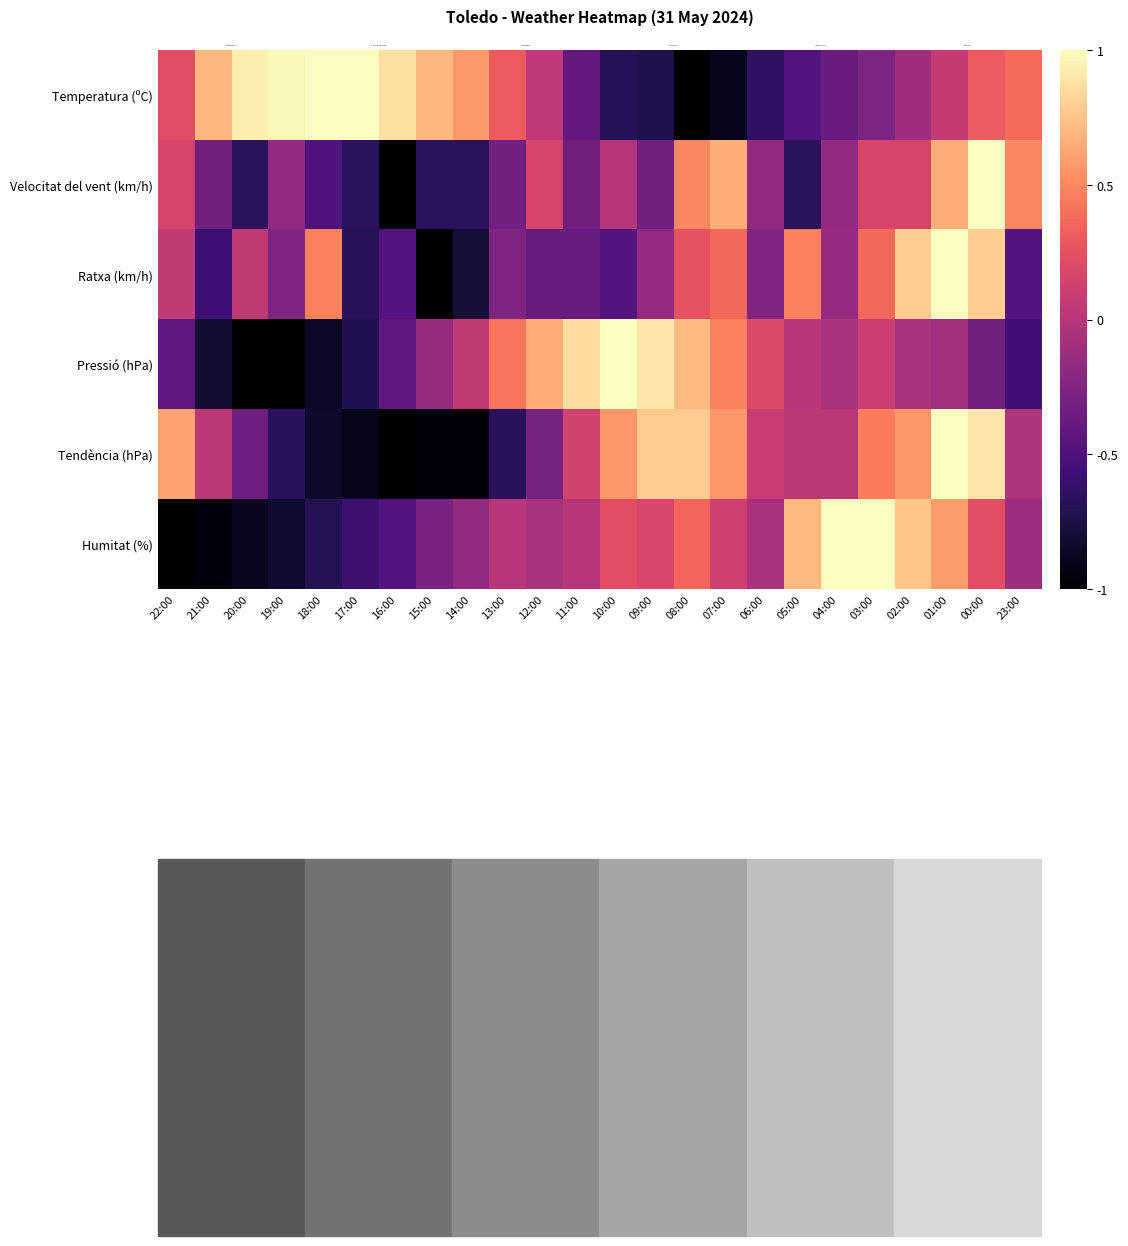

At 18:00, list the series in order from largest to smallest.

Temperatura (ºC), Ratxa (km/h), Velocitat del vent (km/h), Humitat (%), Tendència (hPa), Pressió (hPa)